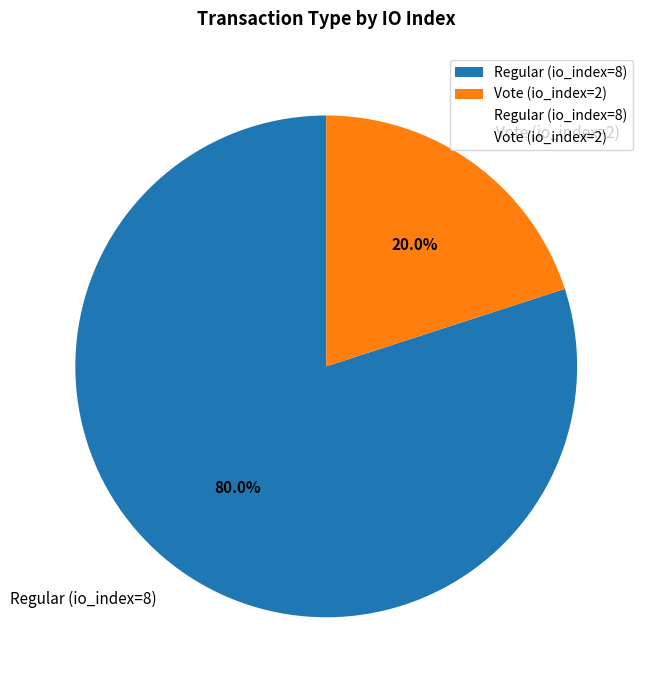

Which category has the smallest portion of the pie?

Vote (io_index=2)